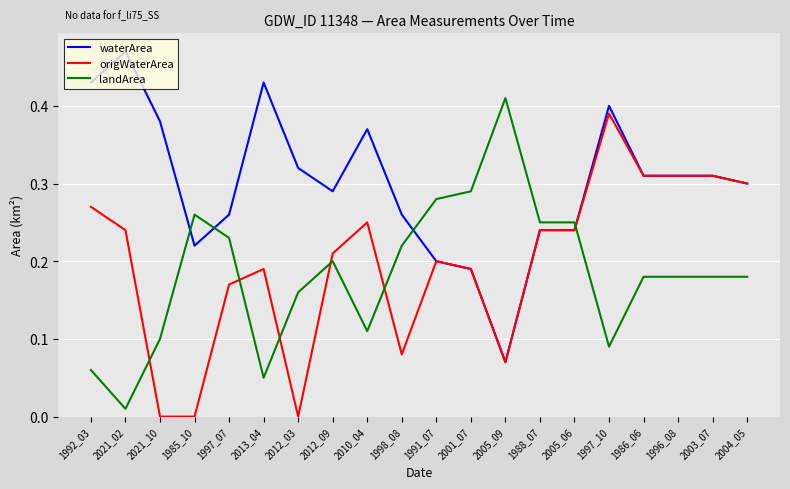

What are all the series names shown in the legend?

waterArea, origWaterArea, landArea